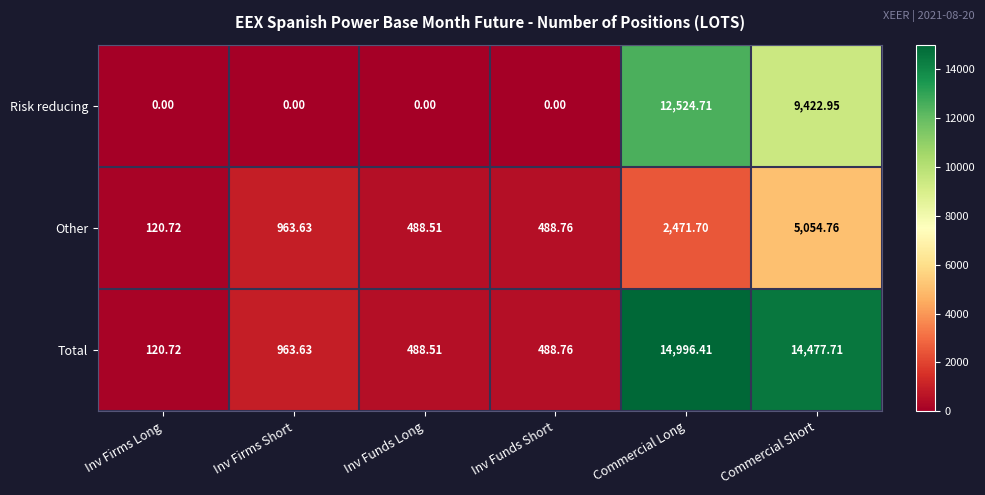

At which category does the chart reach its peak across all series?

Commercial Long